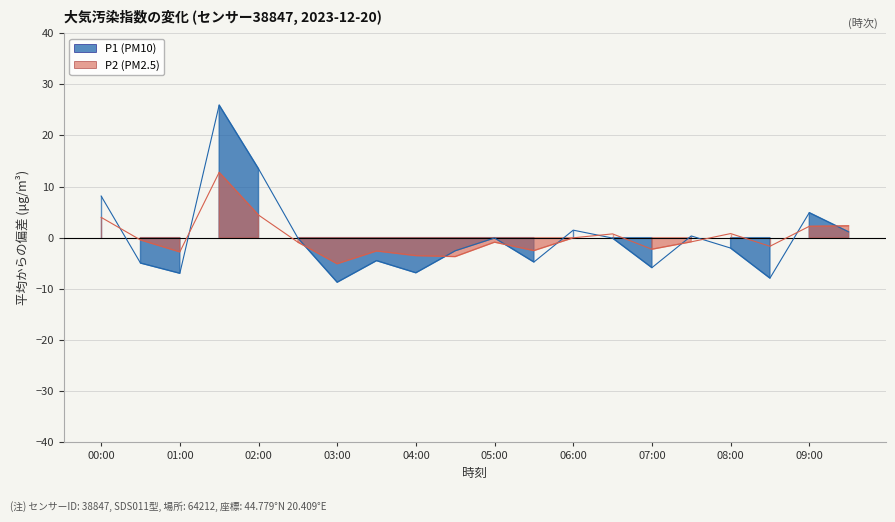

Between which two adjacent categories do P1 and P2 first intersect?

00:00 and 00:30